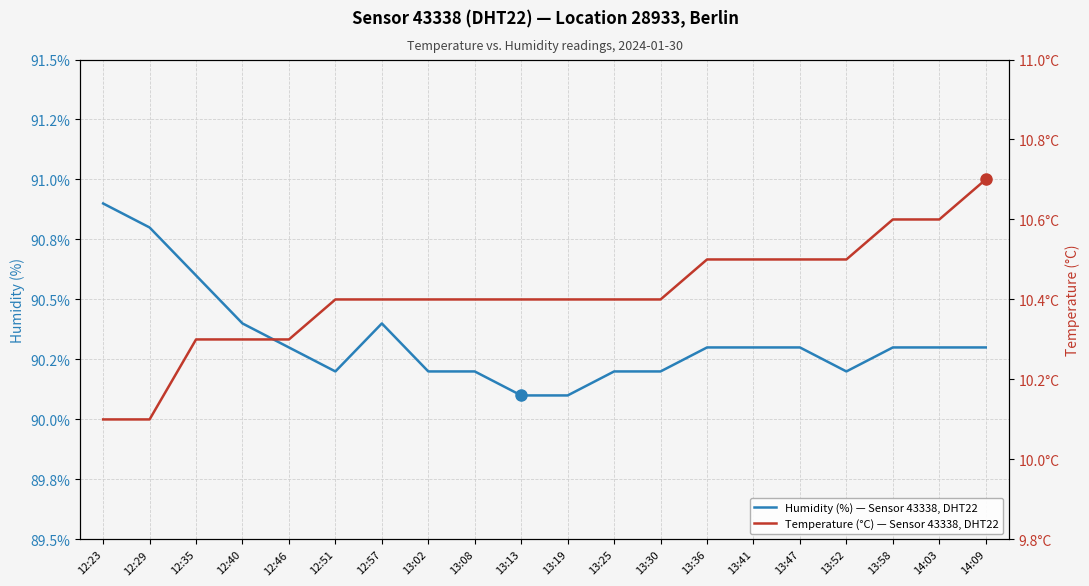

True or false: Humidity (%) — Sensor 43338, DHT22 and Temperature (°C) — Sensor 43338, DHT22 intersect in this chart.

False